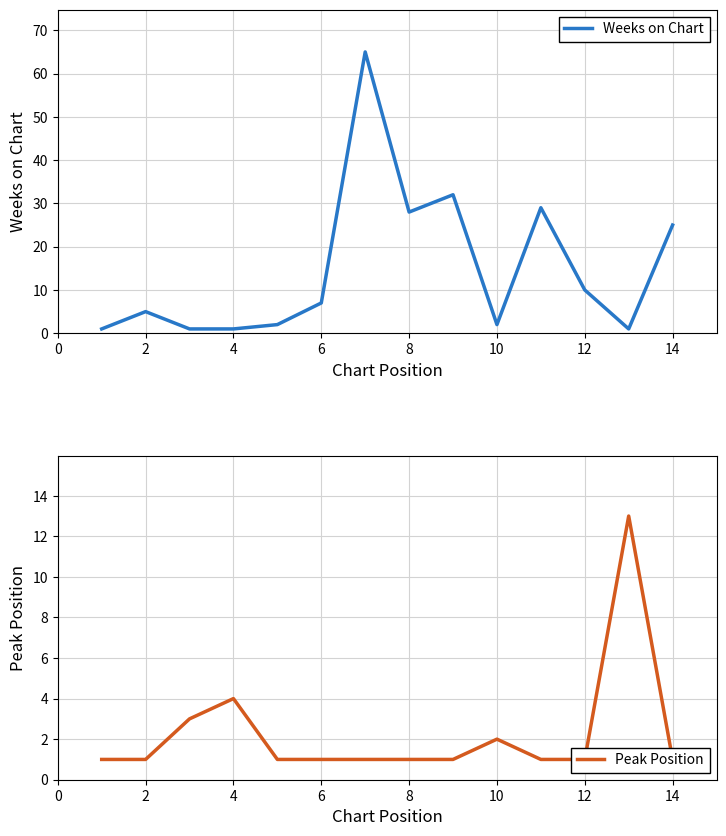

Is it true that Weeks on Chart equals 10 at 12?

True